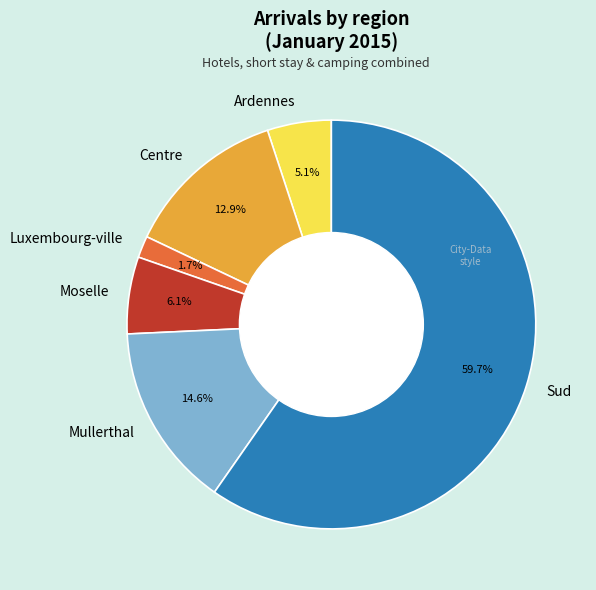

Combined, what portion of the pie is Moselle and Luxembourg-ville?

7.8%